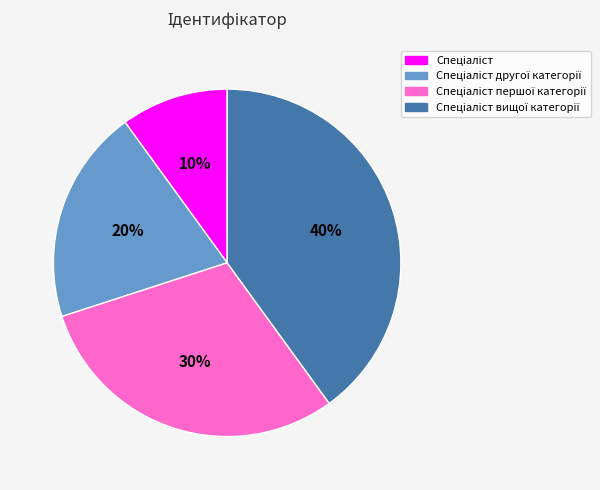

To the nearest percent, what is the average slice percentage?

25%